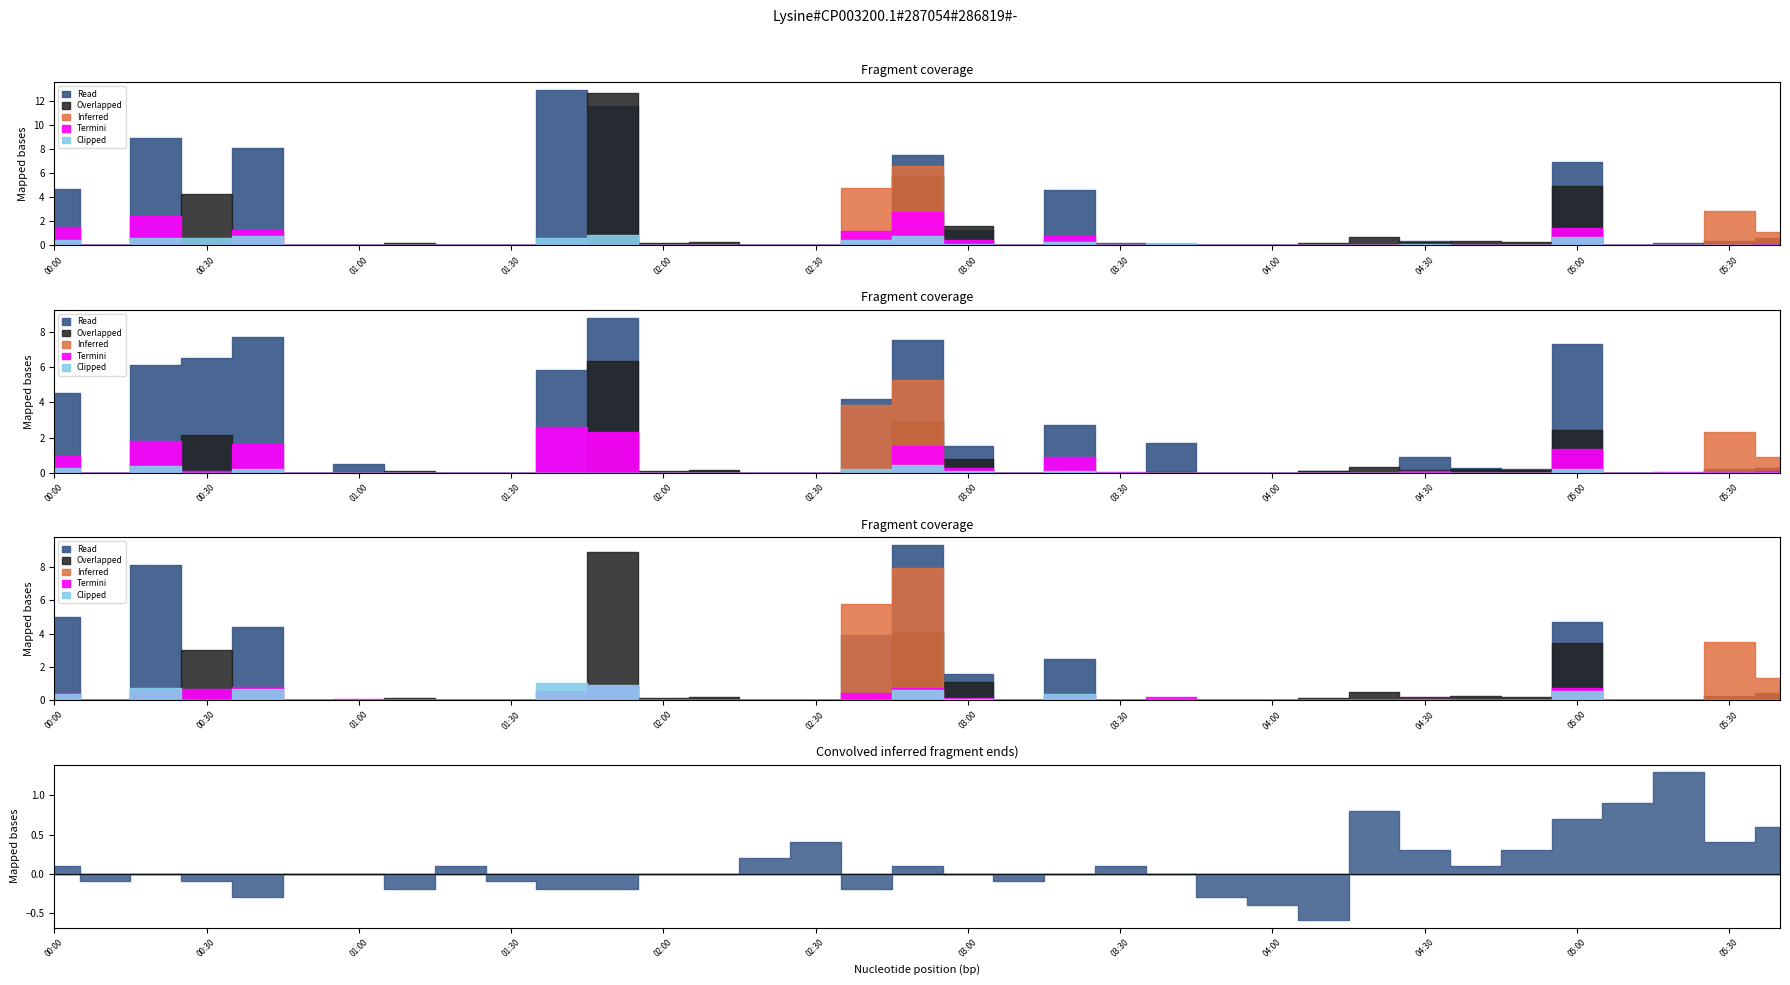

Is it true that Clipped equals 0.0 at 2.232?

True